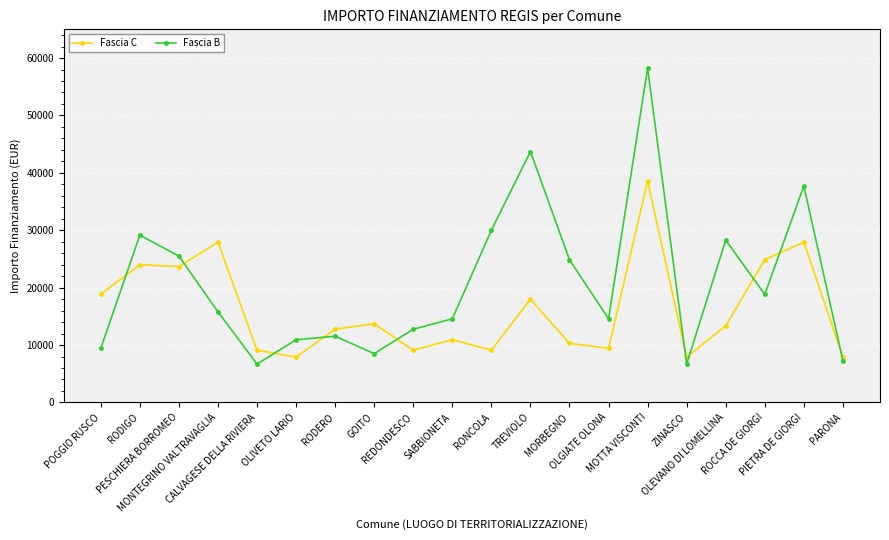

Where is the first local maximum for Fascia B?

RODIGO